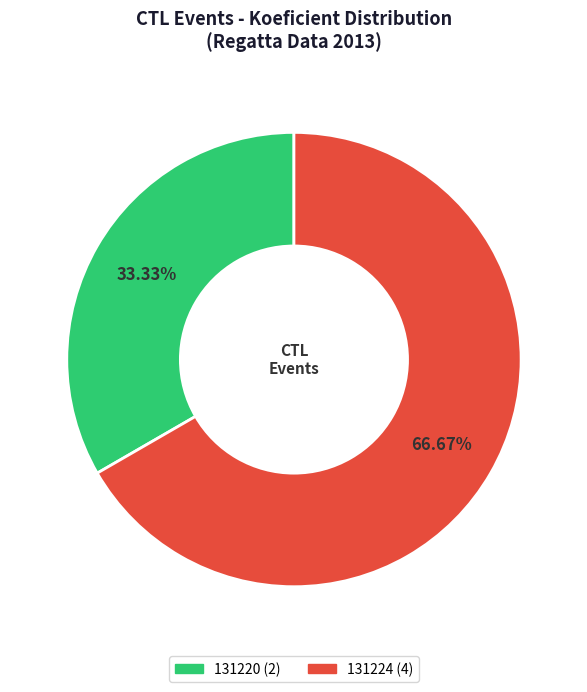

To the nearest percent, what portion does 131224 represent?

67%